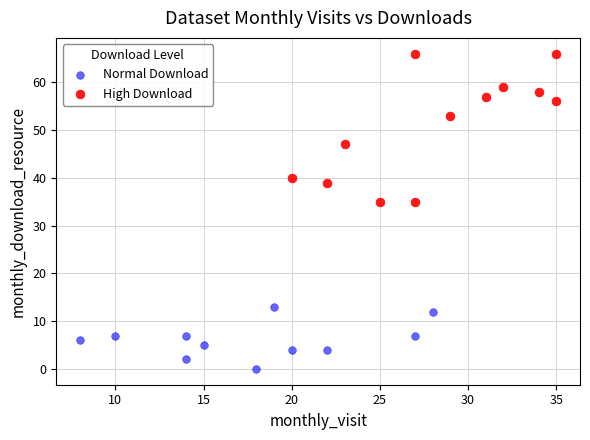

Which series contains the lowest Y value?

Normal Download